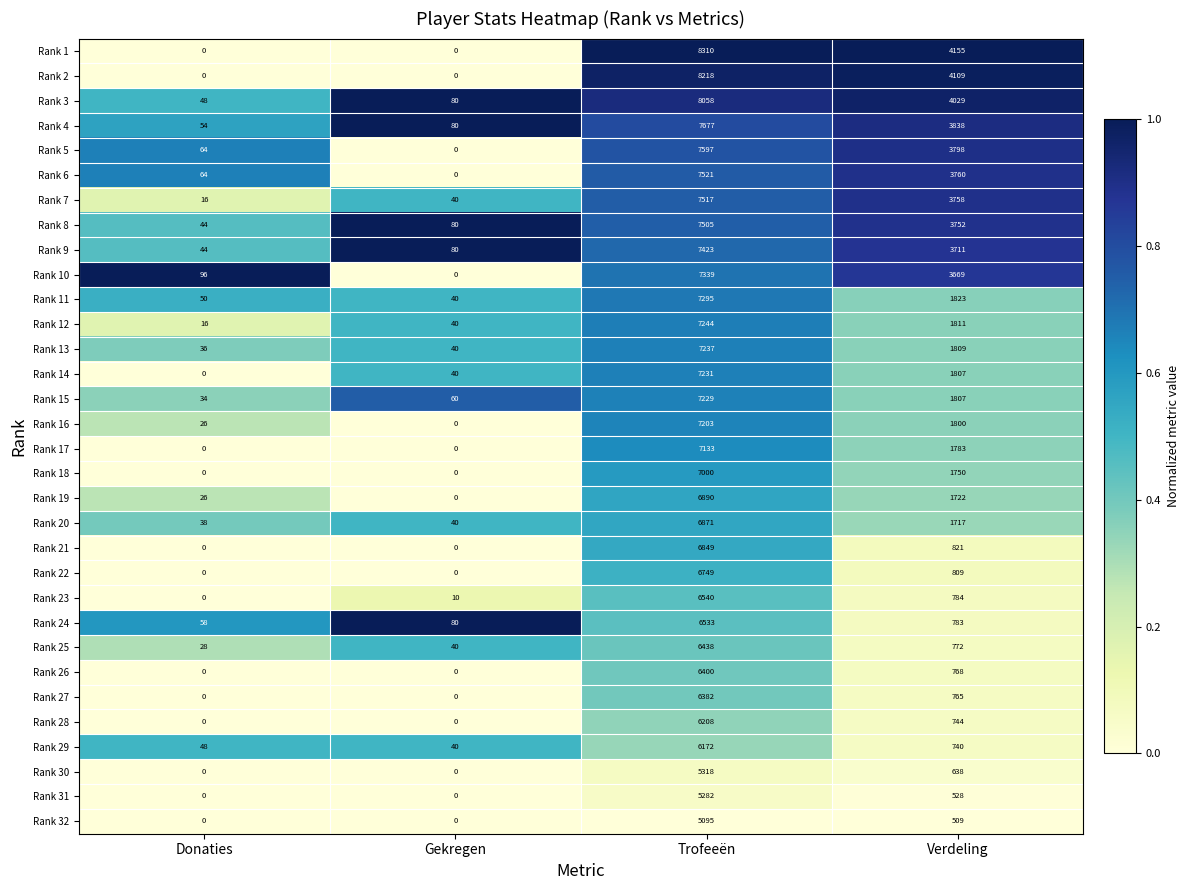

At Trofeeën, list the series in order from smallest to largest.

Rank 32, Rank 31, Rank 30, Rank 29, Rank 28, Rank 27, Rank 26, Rank 25, Rank 24, Rank 23, Rank 22, Rank 21, Rank 20, Rank 19, Rank 18, Rank 17, Rank 16, Rank 15, Rank 14, Rank 13, Rank 12, Rank 11, Rank 10, Rank 9, Rank 8, Rank 7, Rank 6, Rank 5, Rank 4, Rank 3, Rank 2, Rank 1